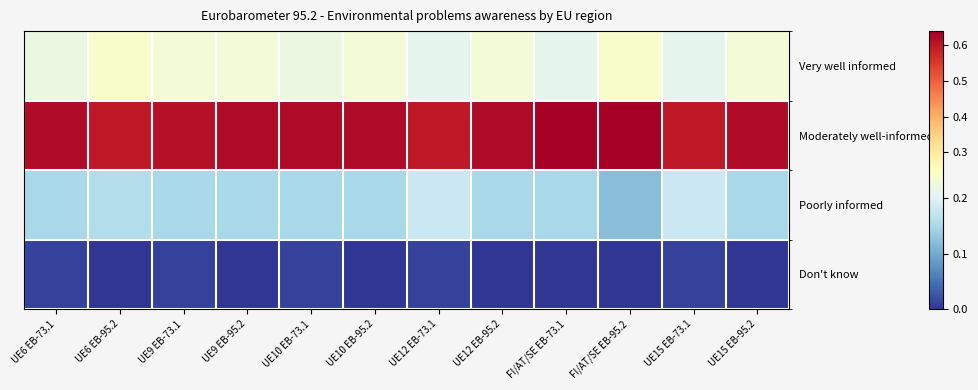

Reading right to left, what are all the values shown in this chart?

Very well informed: UE15 EB-95.2=0.2	UE15 EB-73.1=0.2	FI/AT/SE EB-95.2=0.2	FI/AT/SE EB-73.1=0.2	UE12 EB-95.2=0.2	UE12 EB-73.1=0.2	UE10 EB-95.2=0.2	UE10 EB-73.1=0.2	UE9 EB-95.2=0.2	UE9 EB-73.1=0.2	UE6 EB-95.2=0.2	UE6 EB-73.1=0.2
Moderately well-informed: UE15 EB-95.2=0.6	UE15 EB-73.1=0.6	FI/AT/SE EB-95.2=0.6	FI/AT/SE EB-73.1=0.6	UE12 EB-95.2=0.6	UE12 EB-73.1=0.6	UE10 EB-95.2=0.6	UE10 EB-73.1=0.6	UE9 EB-95.2=0.6	UE9 EB-73.1=0.6	UE6 EB-95.2=0.6	UE6 EB-73.1=0.6
Poorly informed: UE15 EB-95.2=0.1	UE15 EB-73.1=0.2	FI/AT/SE EB-95.2=0.1	FI/AT/SE EB-73.1=0.1	UE12 EB-95.2=0.1	UE12 EB-73.1=0.2	UE10 EB-95.2=0.1	UE10 EB-73.1=0.1	UE9 EB-95.2=0.1	UE9 EB-73.1=0.1	UE6 EB-95.2=0.2	UE6 EB-73.1=0.1
Don't know: UE15 EB-95.2=0.0	UE15 EB-73.1=0.0	FI/AT/SE EB-95.2=0.0	FI/AT/SE EB-73.1=0.0	UE12 EB-95.2=0.0	UE12 EB-73.1=0.0	UE10 EB-95.2=0.0	UE10 EB-73.1=0.0	UE9 EB-95.2=0.0	UE9 EB-73.1=0.0	UE6 EB-95.2=0.0	UE6 EB-73.1=0.0